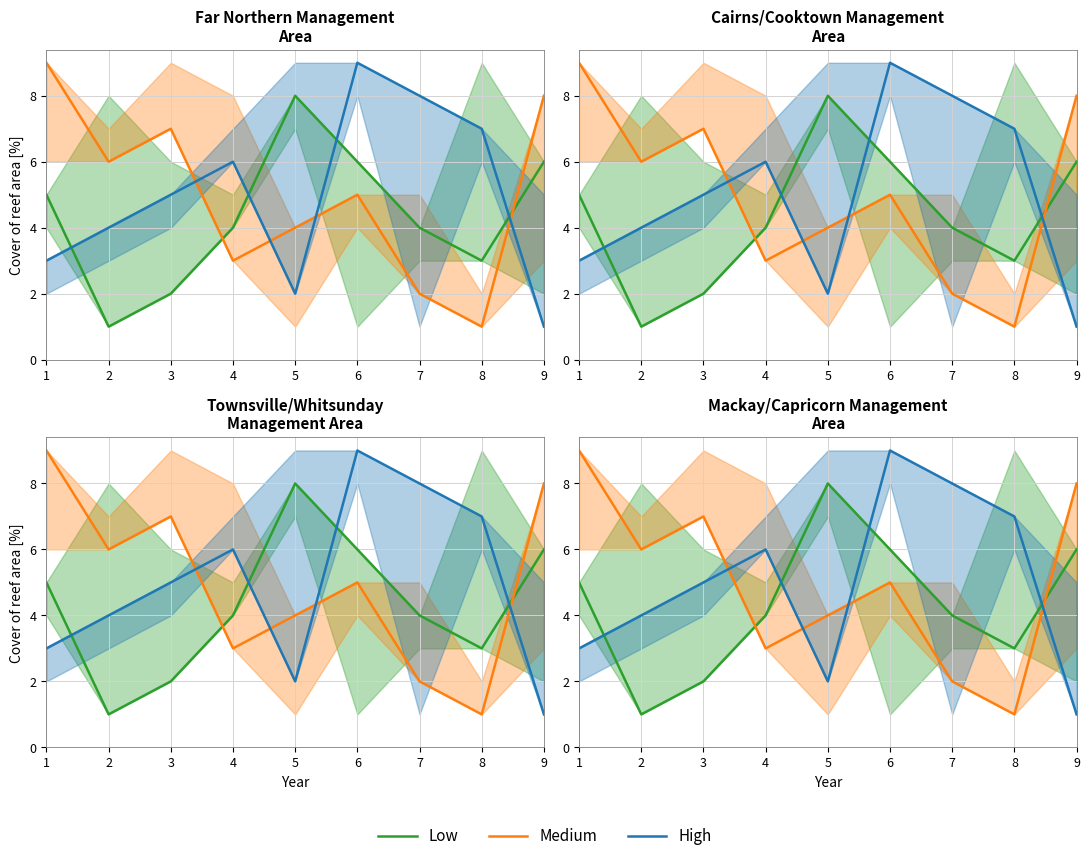

Between which two adjacent categories do Low and High first intersect?

1 and 2